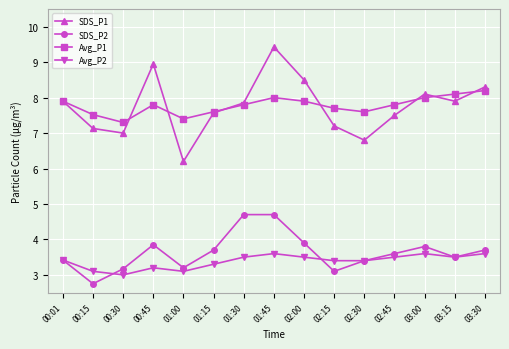

What is the approximate value of Avg_P1 at 00:01?

7.9